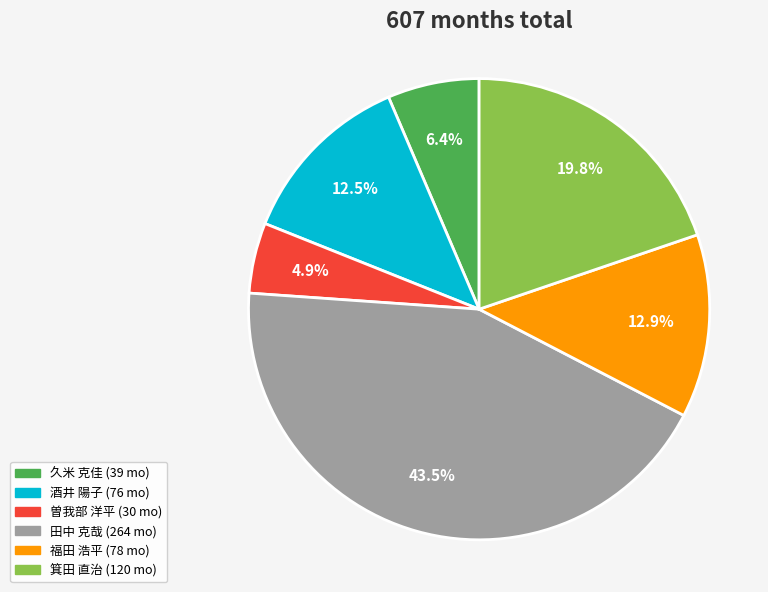

How many segments does this pie chart have?

6